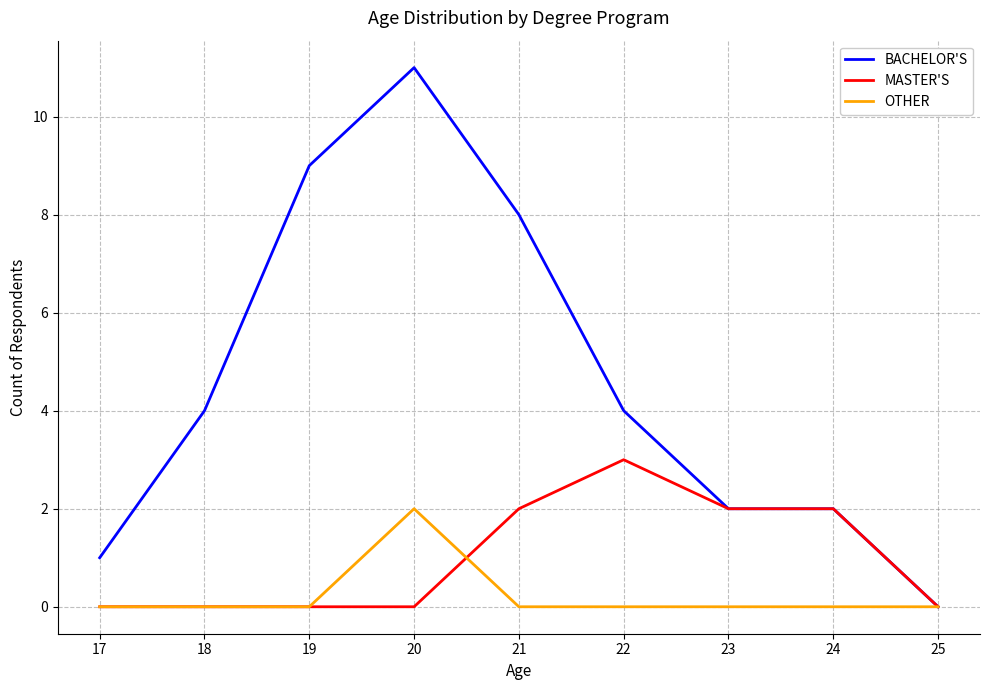

What is the difference between the maximum and minimum values in the OTHER series?

2